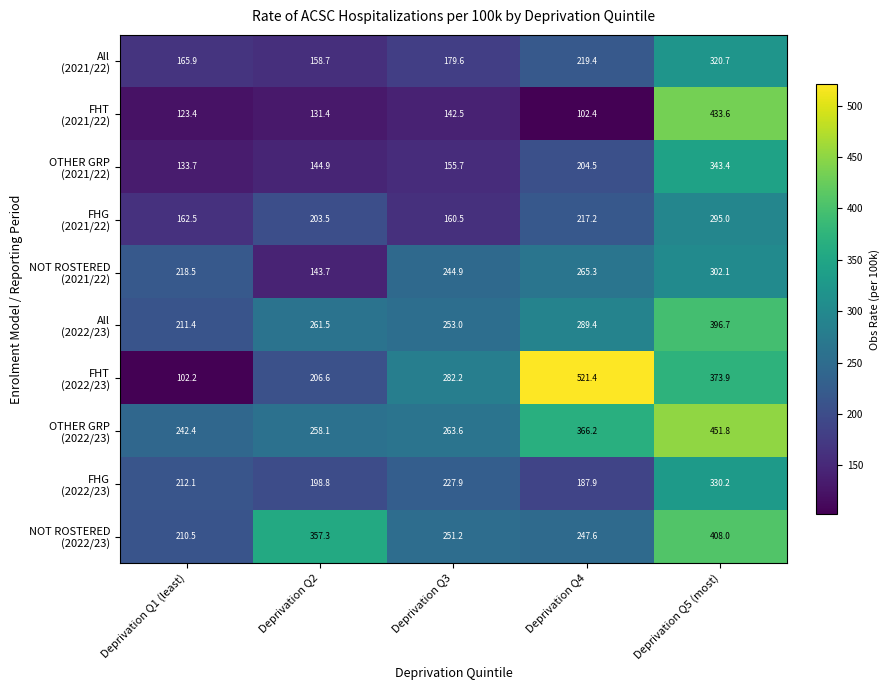

What is the minimum value shown in the chart?

102.2